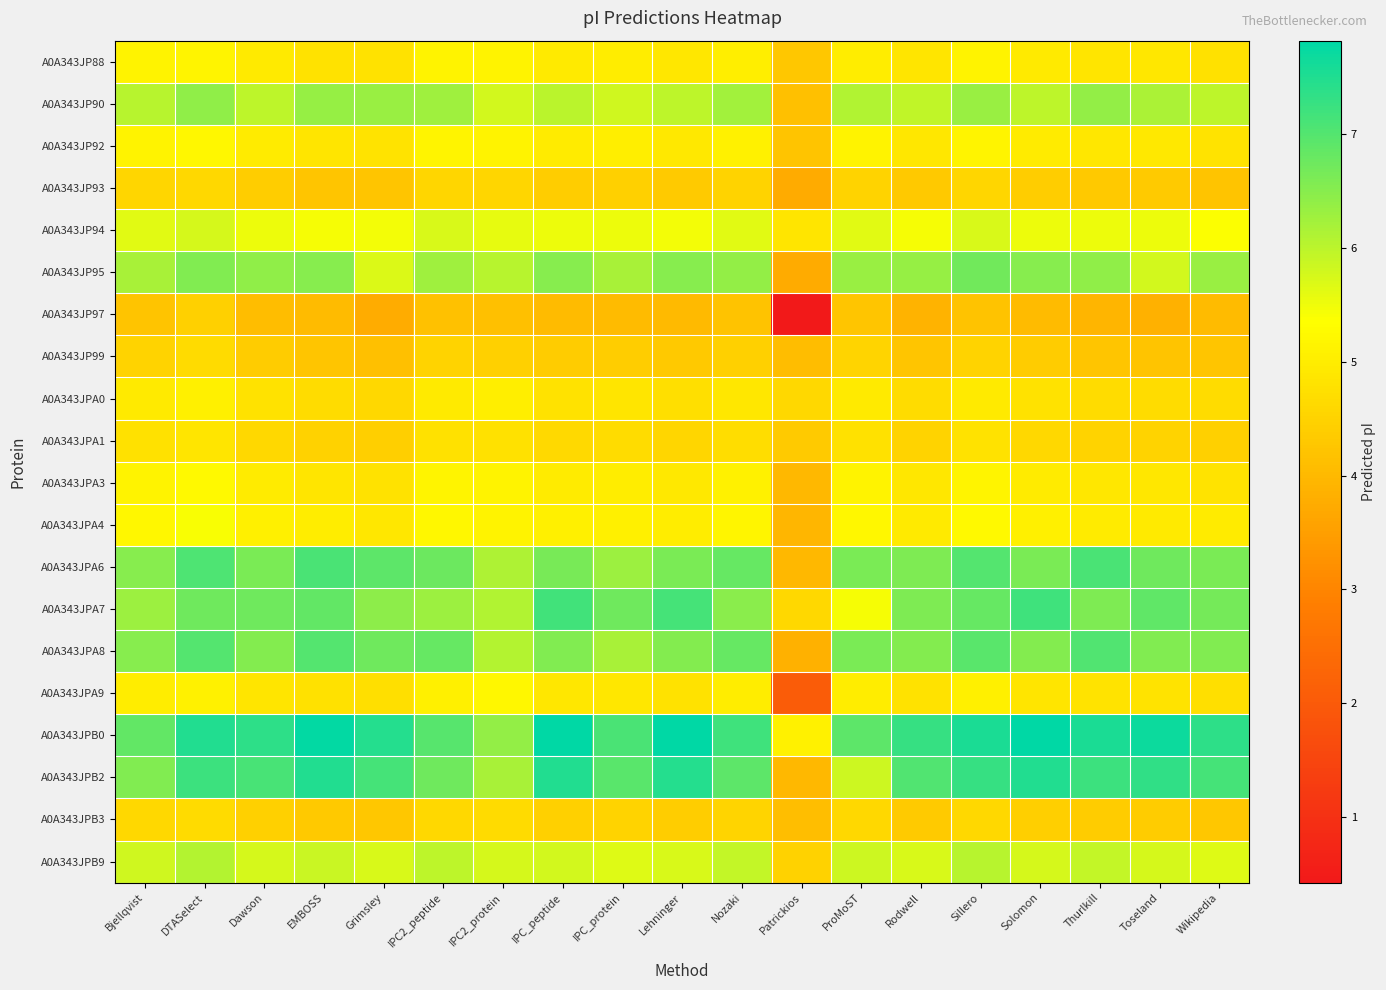

Reading right to left, list all the values displayed in this chart.

A0A343JP88: Wikipedia=4.8	Toseland=4.9	Thurlkill=4.9	Solomon=4.9	Sillero=5.1	Rodwell=4.9	ProMoST=5.0	Patrickios=4.3	Nozaki=5.0	Lehninger=4.9	IPC_protein=5.0	IPC_peptide=4.9	IPC2_protein=5.1	IPC2_peptide=5.1	Grimsley=4.8	EMBOSS=4.8	Dawson=4.9	DTASelect=5.2	Bjellqvist=5.1
A0A343JP90: Wikipedia=6.0	Toseland=6.2	Thurlkill=6.4	Solomon=6.0	Sillero=6.3	Rodwell=6.0	ProMoST=6.1	Patrickios=4.1	Nozaki=6.2	Lehninger=6.0	IPC_protein=5.8	IPC_peptide=6.0	IPC2_protein=5.8	IPC2_peptide=6.3	Grimsley=6.3	EMBOSS=6.4	Dawson=6.0	DTASelect=6.4	Bjellqvist=6.0
A0A343JP92: Wikipedia=4.8	Toseland=4.9	Thurlkill=4.9	Solomon=5.0	Sillero=5.2	Rodwell=4.9	ProMoST=5.1	Patrickios=4.2	Nozaki=5.1	Lehninger=4.9	IPC_protein=5.0	IPC_peptide=5.0	IPC2_protein=5.1	IPC2_peptide=5.1	Grimsley=4.8	EMBOSS=4.9	Dawson=5.0	DTASelect=5.2	Bjellqvist=5.1
A0A343JP93: Wikipedia=4.2	Toseland=4.3	Thurlkill=4.3	Solomon=4.4	Sillero=4.6	Rodwell=4.3	ProMoST=4.5	Patrickios=3.7	Nozaki=4.5	Lehninger=4.3	IPC_protein=4.5	IPC_peptide=4.4	IPC2_protein=4.6	IPC2_peptide=4.6	Grimsley=4.2	EMBOSS=4.3	Dawson=4.4	DTASelect=4.6	Bjellqvist=4.6
A0A343JP94: Wikipedia=5.4	Toseland=5.5	Thurlkill=5.5	Solomon=5.5	Sillero=5.7	Rodwell=5.4	ProMoST=5.6	Patrickios=4.9	Nozaki=5.6	Lehninger=5.5	IPC_protein=5.5	IPC_peptide=5.5	IPC2_protein=5.6	IPC2_peptide=5.7	Grimsley=5.5	EMBOSS=5.4	Dawson=5.5	DTASelect=5.8	Bjellqvist=5.6
A0A343JP95: Wikipedia=6.3	Toseland=5.8	Thurlkill=6.4	Solomon=6.5	Sillero=6.7	Rodwell=6.4	ProMoST=6.3	Patrickios=3.7	Nozaki=6.4	Lehninger=6.5	IPC_protein=6.2	IPC_peptide=6.5	IPC2_protein=6.0	IPC2_peptide=6.3	Grimsley=5.7	EMBOSS=6.5	Dawson=6.4	DTASelect=6.6	Bjellqvist=6.2
A0A343JP97: Wikipedia=4.0	Toseland=3.8	Thurlkill=3.9	Solomon=4.1	Sillero=4.2	Rodwell=3.9	ProMoST=4.3	Patrickios=0.4	Nozaki=4.2	Lehninger=4.0	IPC_protein=4.1	IPC_peptide=4.0	IPC2_protein=4.1	IPC2_peptide=4.2	Grimsley=3.8	EMBOSS=4.0	Dawson=4.1	DTASelect=4.5	Bjellqvist=4.2
A0A343JP99: Wikipedia=4.3	Toseland=4.2	Thurlkill=4.3	Solomon=4.4	Sillero=4.5	Rodwell=4.2	ProMoST=4.5	Patrickios=4.1	Nozaki=4.5	Lehninger=4.3	IPC_protein=4.4	IPC_peptide=4.4	IPC2_protein=4.5	IPC2_peptide=4.5	Grimsley=4.1	EMBOSS=4.3	Dawson=4.4	DTASelect=4.7	Bjellqvist=4.5
A0A343JPA0: Wikipedia=4.7	Toseland=4.7	Thurlkill=4.7	Solomon=4.8	Sillero=5.0	Rodwell=4.7	ProMoST=5.0	Patrickios=4.6	Nozaki=4.9	Lehninger=4.7	IPC_protein=4.9	IPC_peptide=4.8	IPC2_protein=5.0	IPC2_peptide=4.9	Grimsley=4.6	EMBOSS=4.7	Dawson=4.8	DTASelect=5.1	Bjellqvist=4.9
A0A343JPA1: Wikipedia=4.5	Toseland=4.5	Thurlkill=4.5	Solomon=4.6	Sillero=4.8	Rodwell=4.5	ProMoST=4.8	Patrickios=4.3	Nozaki=4.7	Lehninger=4.6	IPC_protein=4.7	IPC_peptide=4.6	IPC2_protein=4.8	IPC2_peptide=4.8	Grimsley=4.4	EMBOSS=4.5	Dawson=4.6	DTASelect=4.9	Bjellqvist=4.8
A0A343JPA3: Wikipedia=4.8	Toseland=4.9	Thurlkill=4.9	Solomon=5.0	Sillero=5.1	Rodwell=4.9	ProMoST=5.1	Patrickios=4.0	Nozaki=5.1	Lehninger=4.9	IPC_protein=5.0	IPC_peptide=5.0	IPC2_protein=5.1	IPC2_peptide=5.1	Grimsley=4.8	EMBOSS=4.9	Dawson=5.0	DTASelect=5.2	Bjellqvist=5.1
A0A343JPA4: Wikipedia=5.0	Toseland=5.0	Thurlkill=5.0	Solomon=5.1	Sillero=5.2	Rodwell=4.9	ProMoST=5.2	Patrickios=4.0	Nozaki=5.2	Lehninger=5.0	IPC_protein=5.1	IPC_peptide=5.1	IPC2_protein=5.1	IPC2_peptide=5.2	Grimsley=4.9	EMBOSS=5.0	Dawson=5.1	DTASelect=5.4	Bjellqvist=5.2
A0A343JPA6: Wikipedia=6.6	Toseland=6.7	Thurlkill=7.1	Solomon=6.6	Sillero=7.0	Rodwell=6.6	ProMoST=6.6	Patrickios=4.0	Nozaki=6.8	Lehninger=6.6	IPC_protein=6.3	IPC_peptide=6.6	IPC2_protein=6.1	IPC2_peptide=6.8	Grimsley=6.9	EMBOSS=7.1	Dawson=6.6	DTASelect=7.0	Bjellqvist=6.5
A0A343JPA7: Wikipedia=6.7	Toseland=6.9	Thurlkill=6.6	Solomon=7.2	Sillero=6.8	Rodwell=6.6	ProMoST=5.4	Patrickios=4.6	Nozaki=6.5	Lehninger=7.1	IPC_protein=6.7	IPC_peptide=7.2	IPC2_protein=6.1	IPC2_peptide=6.3	Grimsley=6.4	EMBOSS=6.8	Dawson=6.7	DTASelect=6.7	Bjellqvist=6.3
A0A343JPA8: Wikipedia=6.6	Toseland=6.6	Thurlkill=7.0	Solomon=6.5	Sillero=6.9	Rodwell=6.5	ProMoST=6.6	Patrickios=3.8	Nozaki=6.8	Lehninger=6.5	IPC_protein=6.2	IPC_peptide=6.6	IPC2_protein=6.1	IPC2_peptide=6.8	Grimsley=6.7	EMBOSS=7.0	Dawson=6.5	DTASelect=7.0	Bjellqvist=6.5
A0A343JPA9: Wikipedia=4.7	Toseland=4.8	Thurlkill=4.8	Solomon=4.9	Sillero=5.1	Rodwell=4.8	ProMoST=5.0	Patrickios=2.1	Nozaki=5.0	Lehninger=4.8	IPC_protein=4.9	IPC_peptide=4.9	IPC2_protein=5.2	IPC2_peptide=5.1	Grimsley=4.7	EMBOSS=4.8	Dawson=4.9	DTASelect=5.1	Bjellqvist=5.0
A0A343JPB0: Wikipedia=7.4	Toseland=7.7	Thurlkill=7.5	Solomon=7.8	Sillero=7.6	Rodwell=7.3	ProMoST=6.9	Patrickios=5.1	Nozaki=7.2	Lehninger=7.8	IPC_protein=7.1	IPC_peptide=7.8	IPC2_protein=6.4	IPC2_peptide=7.0	Grimsley=7.5	EMBOSS=7.8	Dawson=7.4	DTASelect=7.5	Bjellqvist=6.8
A0A343JPB2: Wikipedia=7.1	Toseland=7.4	Thurlkill=7.2	Solomon=7.5	Sillero=7.3	Rodwell=7.0	ProMoST=5.9	Patrickios=4.0	Nozaki=6.9	Lehninger=7.5	IPC_protein=6.9	IPC_peptide=7.5	IPC2_protein=6.2	IPC2_peptide=6.7	Grimsley=7.1	EMBOSS=7.5	Dawson=7.1	DTASelect=7.2	Bjellqvist=6.6
A0A343JPB3: Wikipedia=4.3	Toseland=4.4	Thurlkill=4.4	Solomon=4.4	Sillero=4.6	Rodwell=4.3	ProMoST=4.6	Patrickios=4.1	Nozaki=4.5	Lehninger=4.4	IPC_protein=4.5	IPC_peptide=4.4	IPC2_protein=4.6	IPC2_peptide=4.6	Grimsley=4.3	EMBOSS=4.3	Dawson=4.4	DTASelect=4.7	Bjellqvist=4.6
A0A343JPB9: Wikipedia=5.7	Toseland=5.7	Thurlkill=5.9	Solomon=5.8	Sillero=6.0	Rodwell=5.7	ProMoST=5.9	Patrickios=4.5	Nozaki=5.9	Lehninger=5.7	IPC_protein=5.7	IPC_peptide=5.8	IPC2_protein=5.8	IPC2_peptide=6.0	Grimsley=5.7	EMBOSS=5.9	Dawson=5.8	DTASelect=6.1	Bjellqvist=5.8